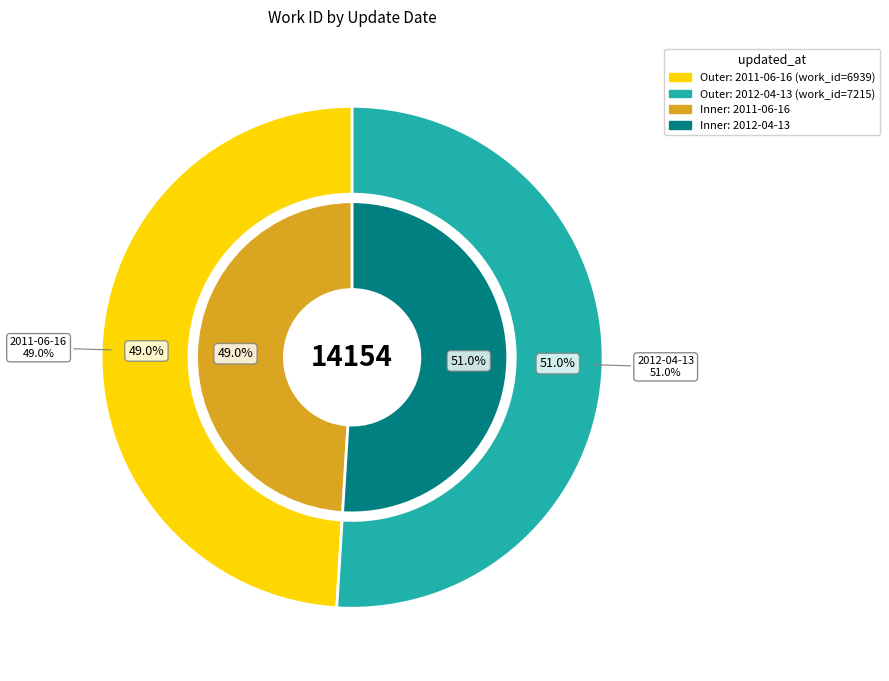

The 2012-04-13 slice represents 66% of the pie. True or false?

False